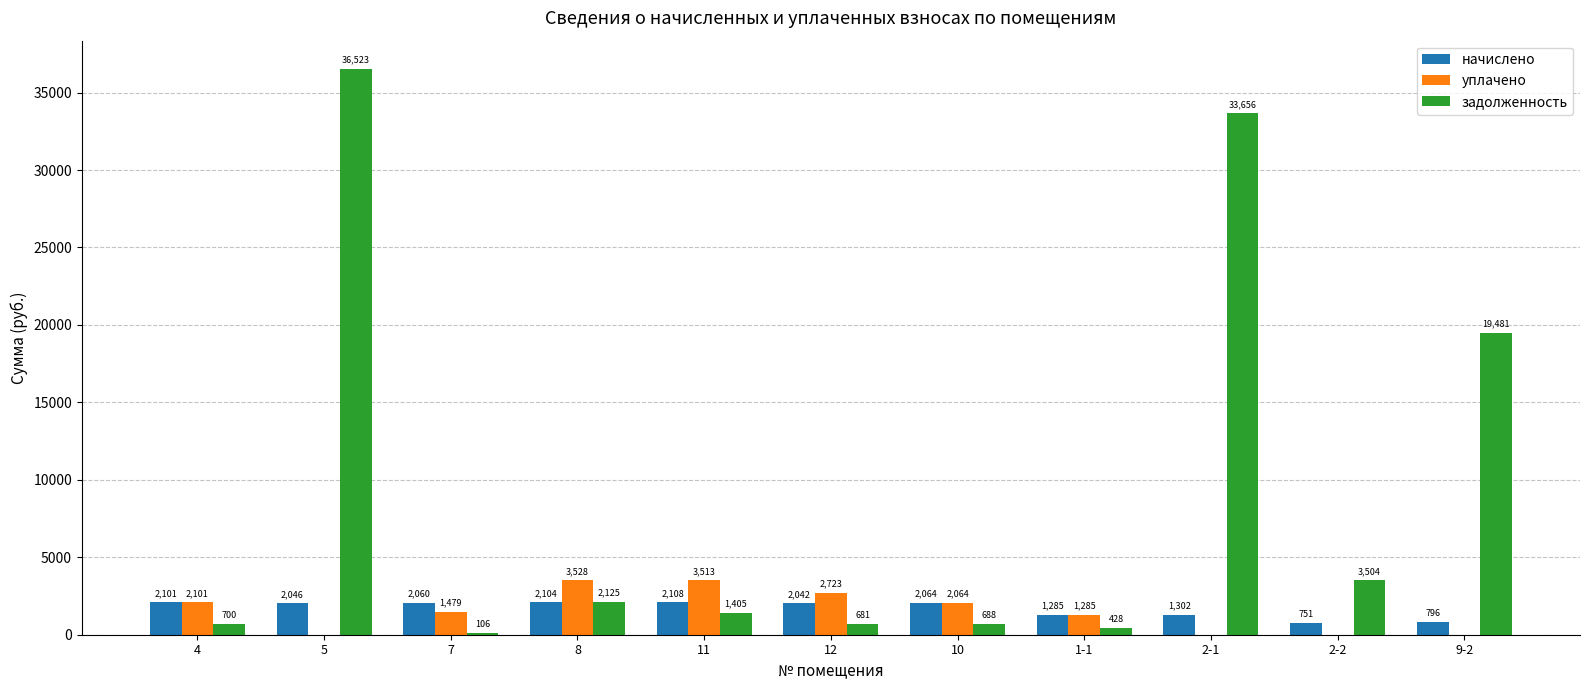

Which series has the largest total across all categories?

задолженность